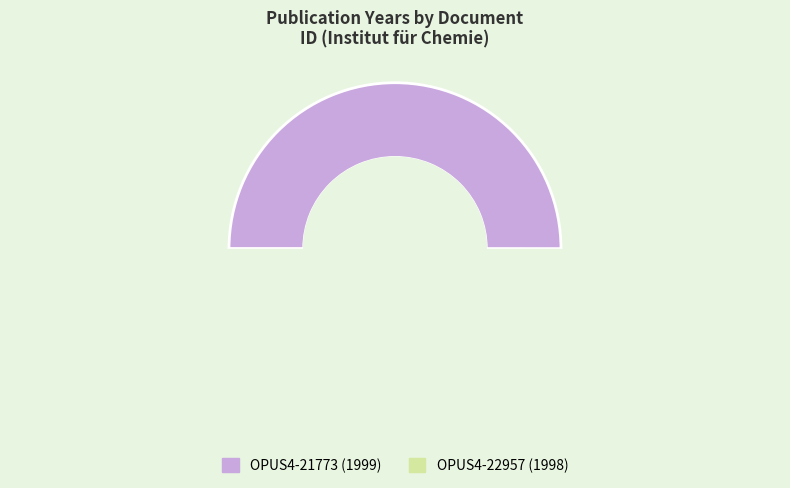

What percentage is the OPUS4-22957 slice, to the nearest percent?

50%